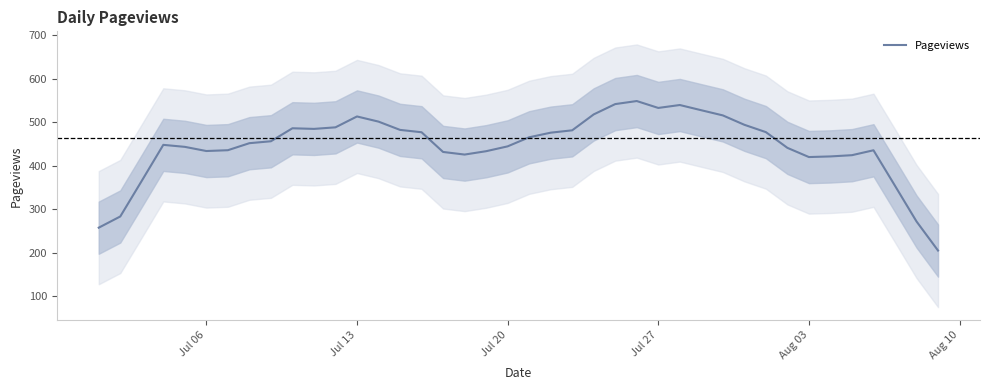

What is the minimum value for Pageviews?

205.6